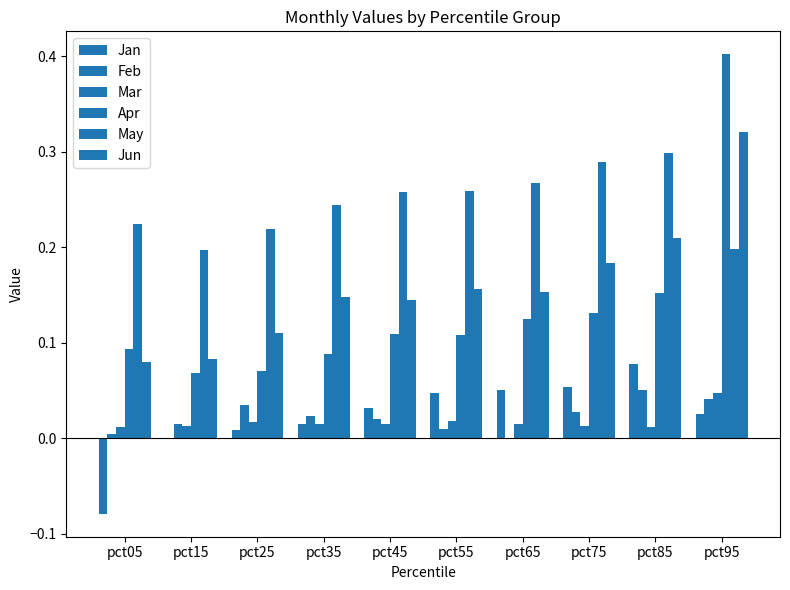

Which category has the highest value in the Apr series?

pct95